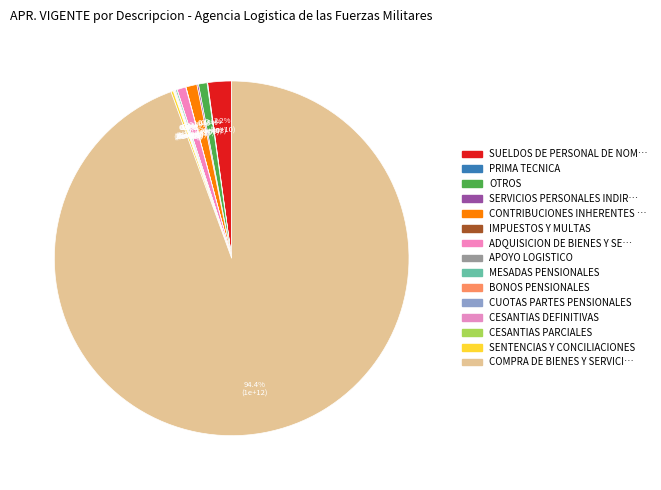

Count the number of slices in the pie.

15